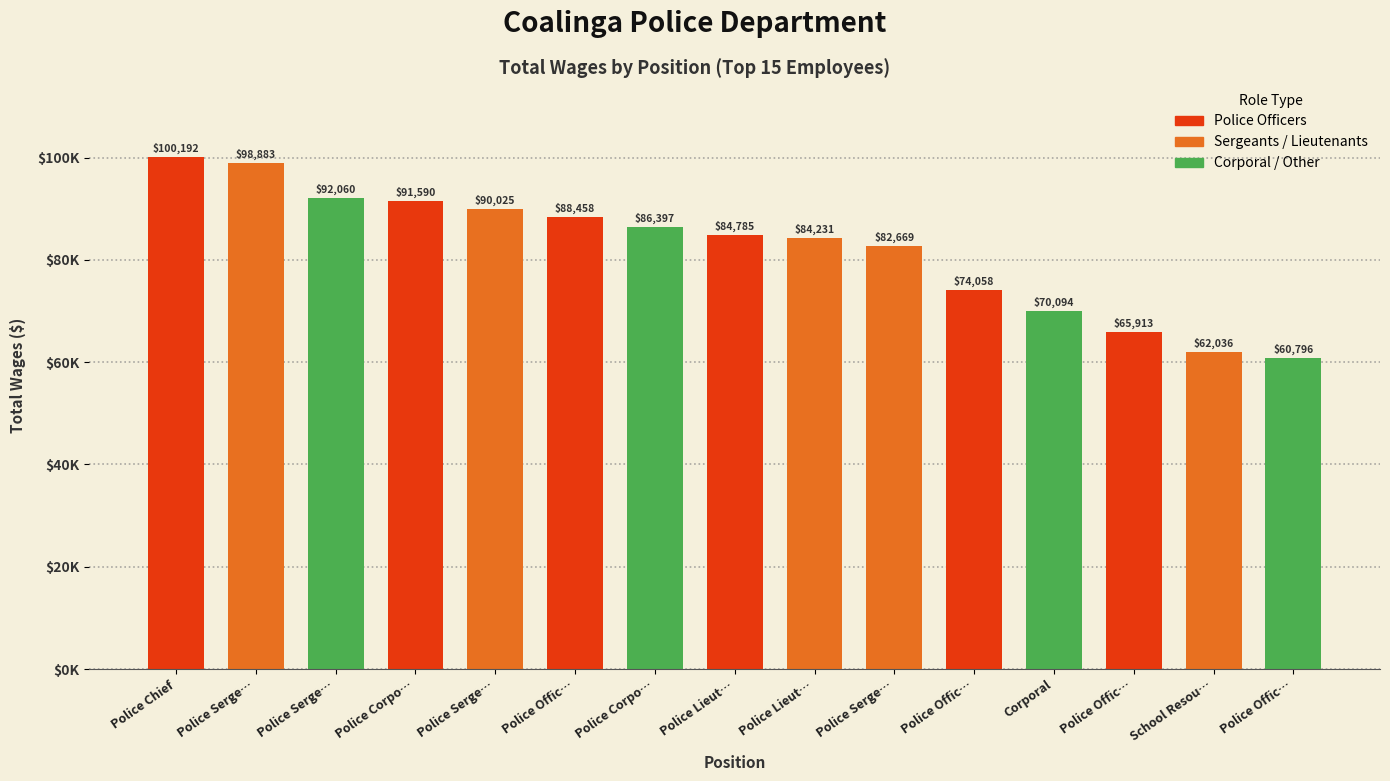

What is the change in value from Police Serge… to School Resou…?

-27989